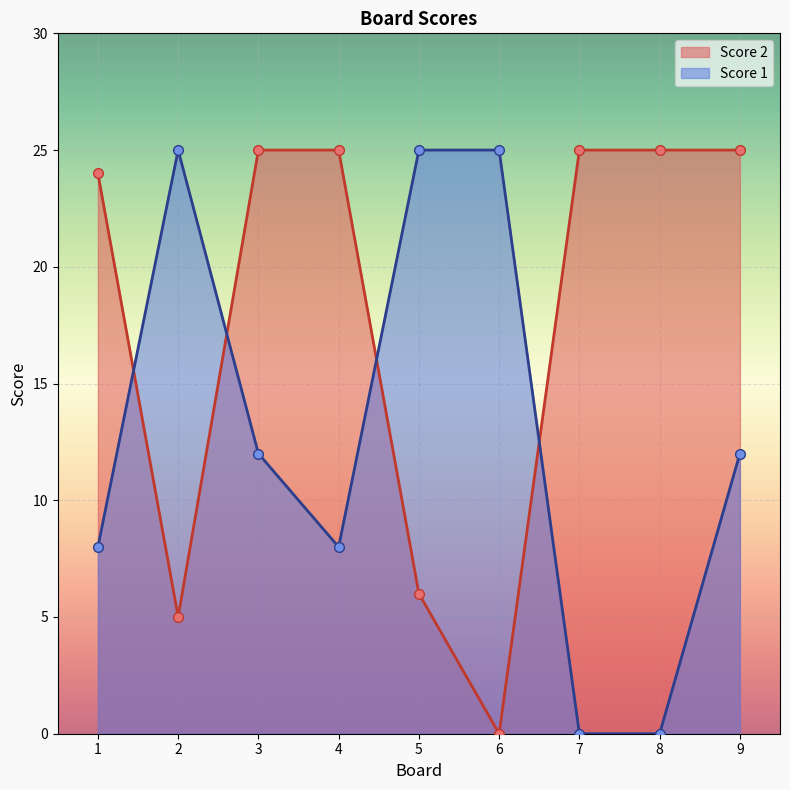

What are all the series names shown in the legend?

Score 2, Score 1